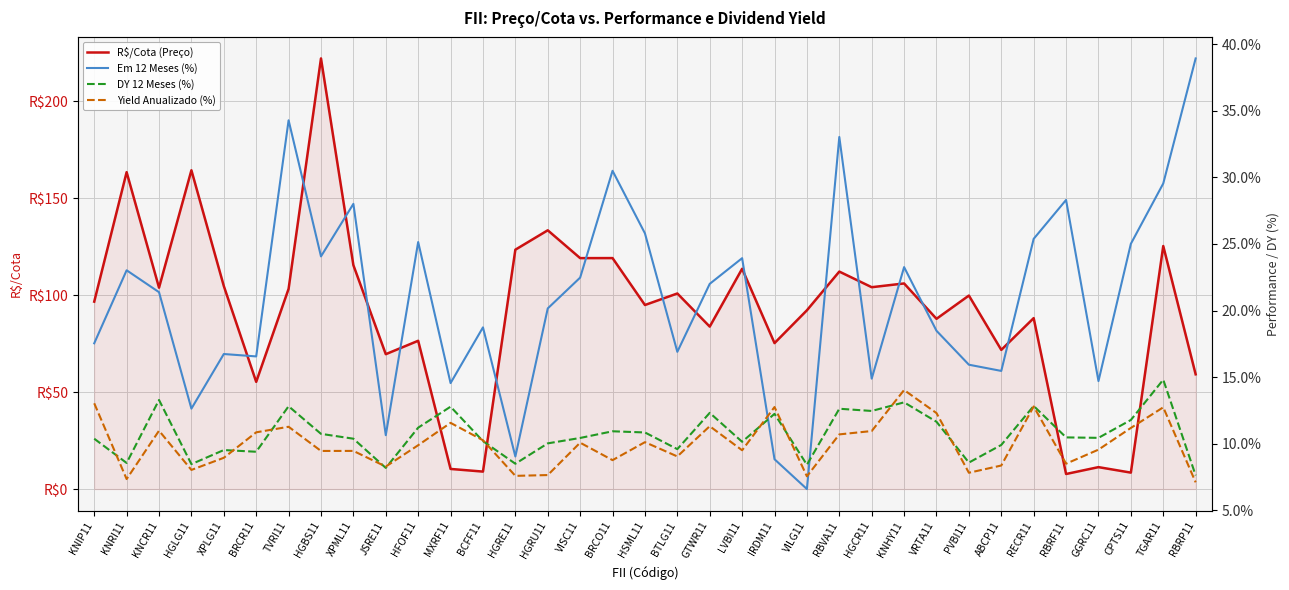

What position from the left is XPLG11?

5